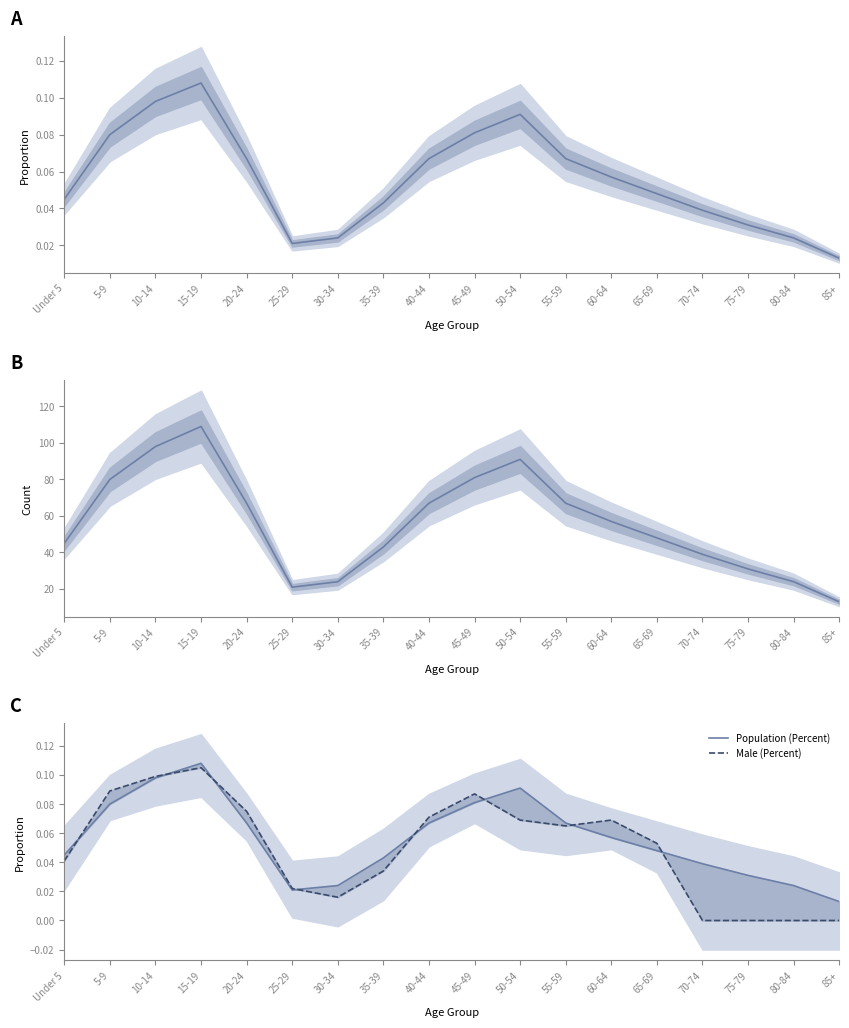

Which series changed the most between 5-9 and 75-79?

Population (Number)